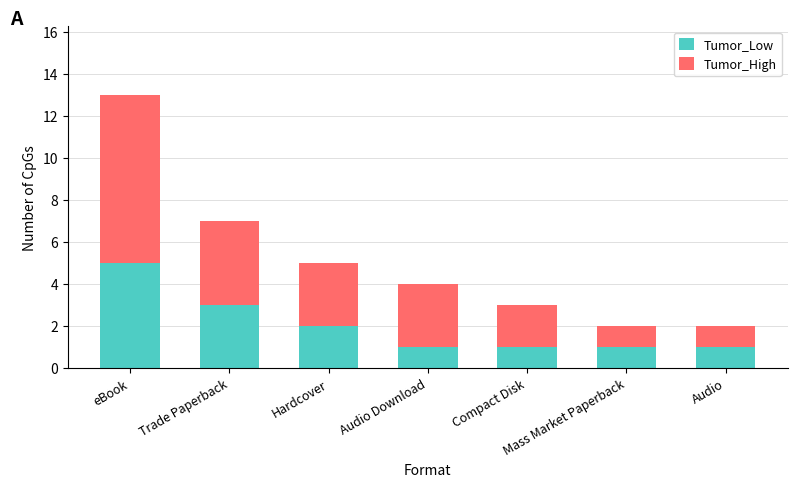

The Tumor_Low series shows 1 at Compact Disk. True or false?

True